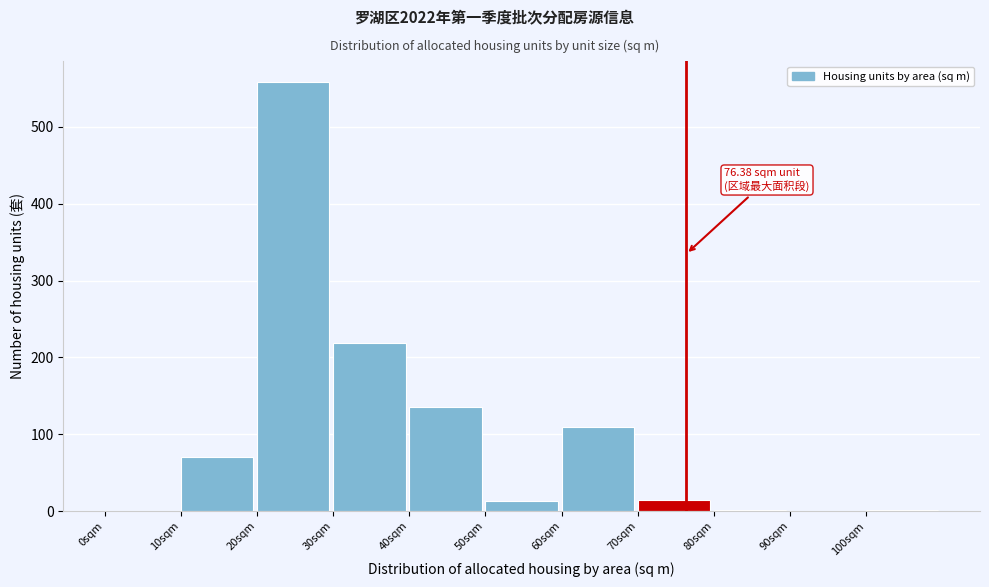

Which range on the x-axis has the tallest bar?

20 to 30